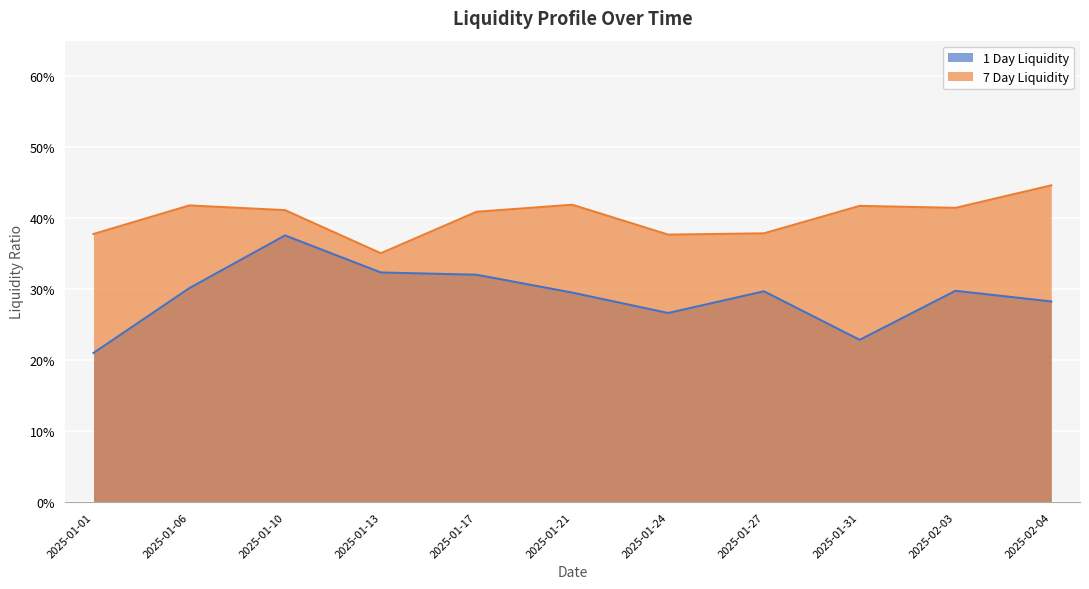

True or false: 1 Day Liquidity and 7 Day Liquidity intersect in this chart.

False